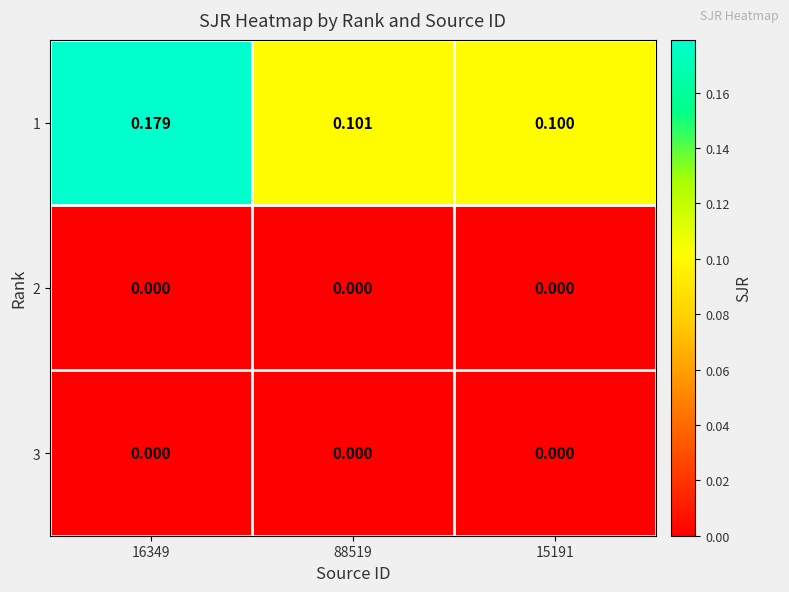

What is the spread (max minus min) of values at 88519?

0.1